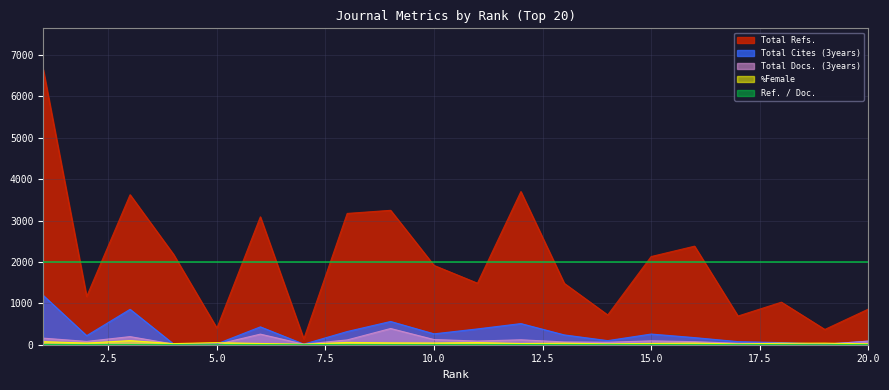

At which category does Total Cites (3years) reach its first local valley?

2